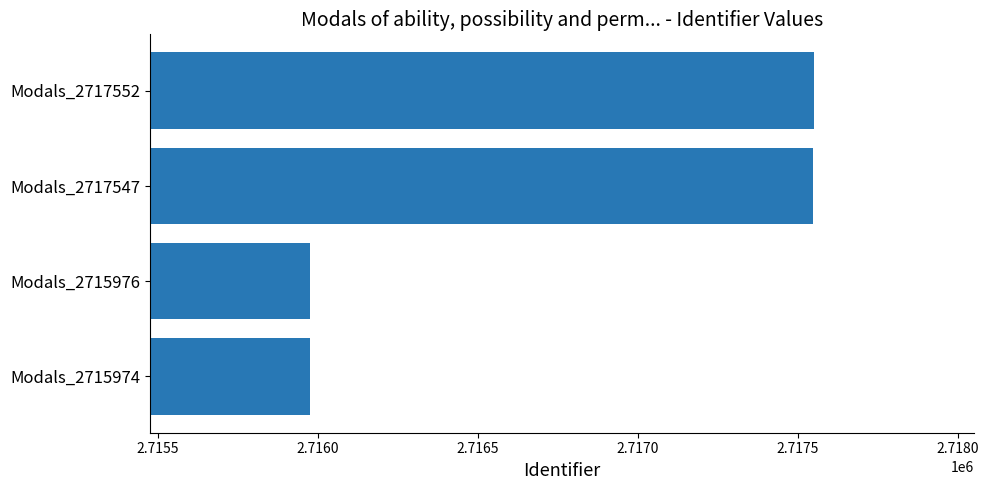

What is the minimum value shown in the chart?

2715974